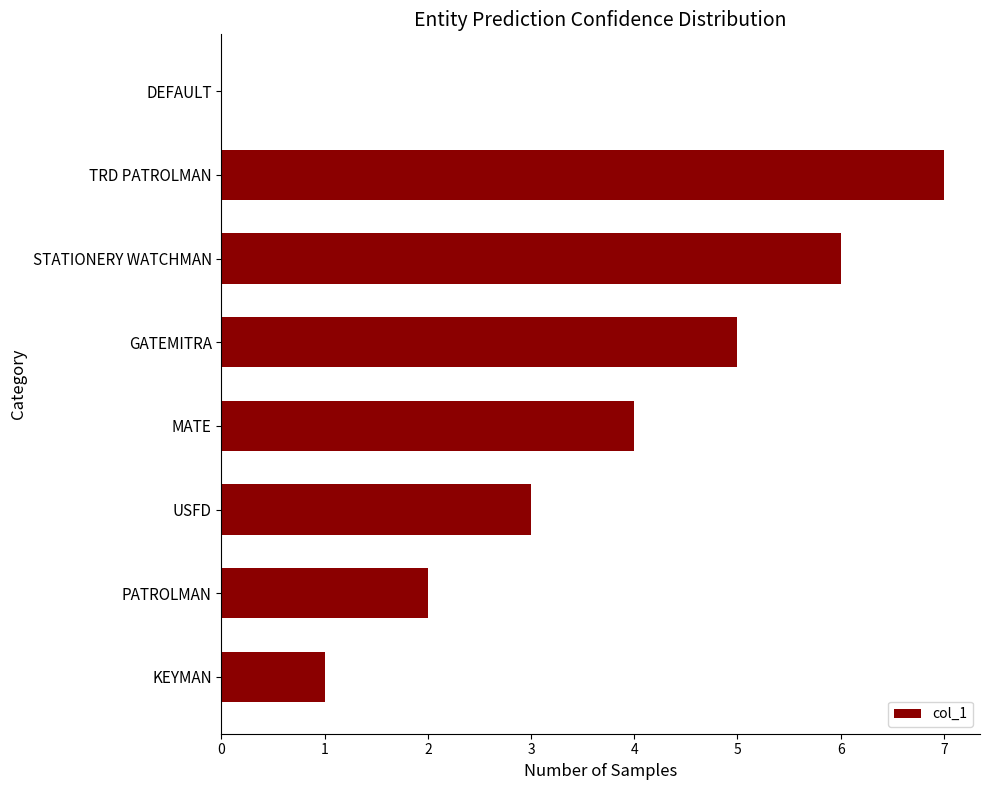

The chart shows a value of 11 at TRD PATROLMAN. True or false?

False